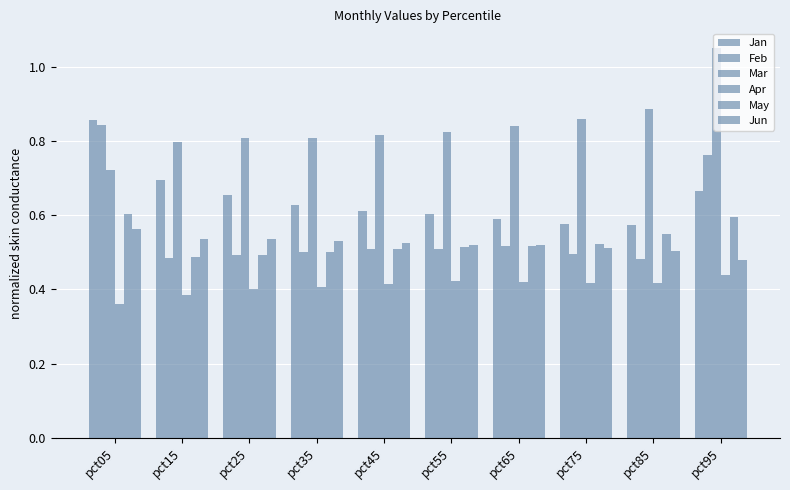

Reading left to right, extract all data points from this chart.

Jan: pct05=0.9	pct15=0.7	pct25=0.7	pct35=0.6	pct45=0.6	pct55=0.6	pct65=0.6	pct75=0.6	pct85=0.6	pct95=0.7
Feb: pct05=0.8	pct15=0.5	pct25=0.5	pct35=0.5	pct45=0.5	pct55=0.5	pct65=0.5	pct75=0.5	pct85=0.5	pct95=0.8
Mar: pct05=0.7	pct15=0.8	pct25=0.8	pct35=0.8	pct45=0.8	pct55=0.8	pct65=0.8	pct75=0.9	pct85=0.9	pct95=1.1
Apr: pct05=0.4	pct15=0.4	pct25=0.4	pct35=0.4	pct45=0.4	pct55=0.4	pct65=0.4	pct75=0.4	pct85=0.4	pct95=0.4
May: pct05=0.6	pct15=0.5	pct25=0.5	pct35=0.5	pct45=0.5	pct55=0.5	pct65=0.5	pct75=0.5	pct85=0.5	pct95=0.6
Jun: pct05=0.6	pct15=0.5	pct25=0.5	pct35=0.5	pct45=0.5	pct55=0.5	pct65=0.5	pct75=0.5	pct85=0.5	pct95=0.5